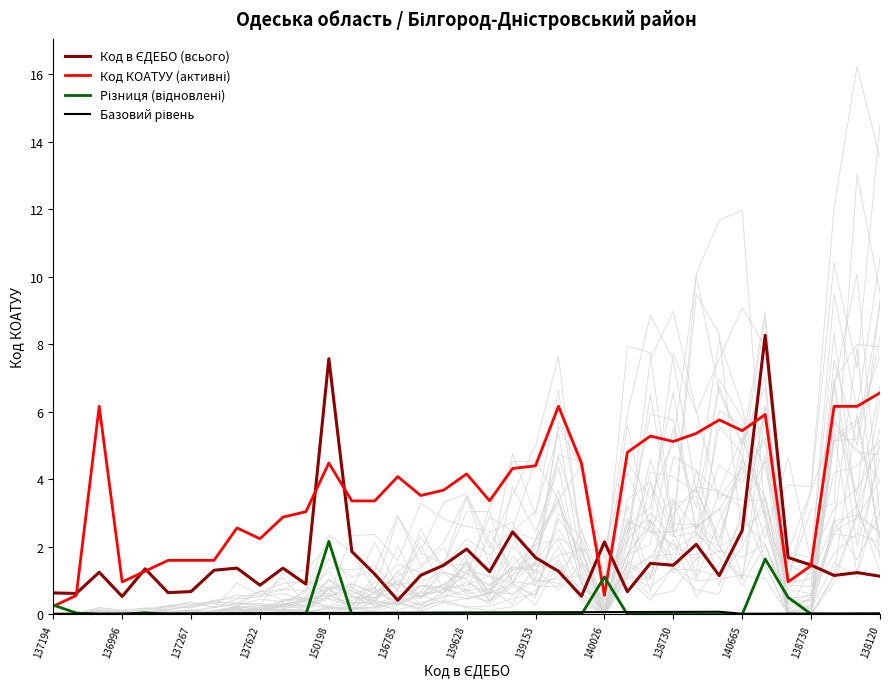

At which label does Різниця (відновлені) reach its minimum?

137267